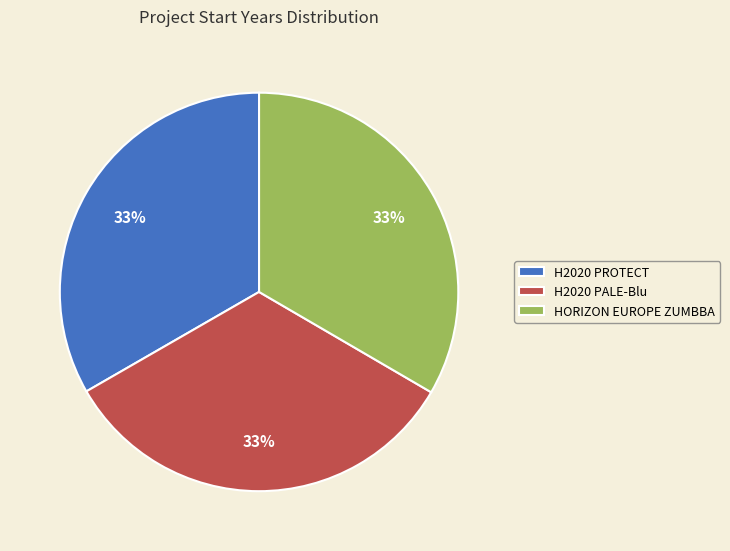

To the nearest percent, what is the average slice percentage?

33%